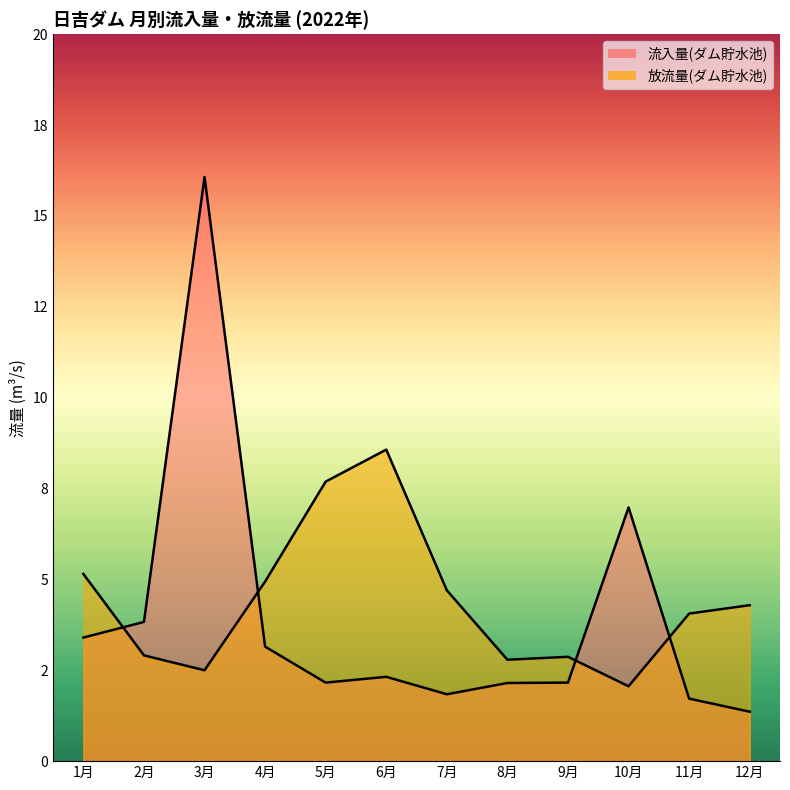

How many lines are shown in the chart?

2